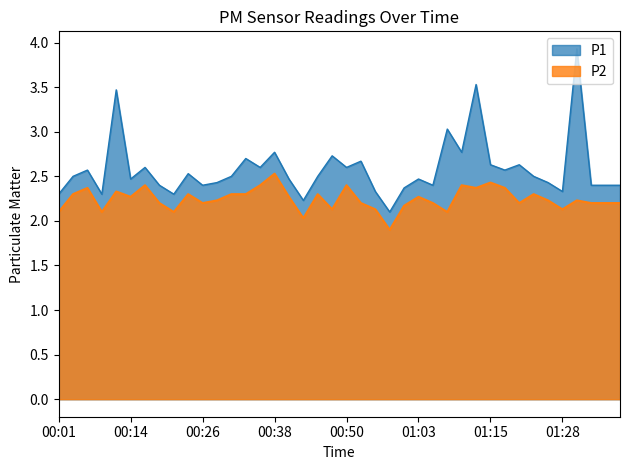

True or false: P1 has a value of 0.5 at 01:33.

False